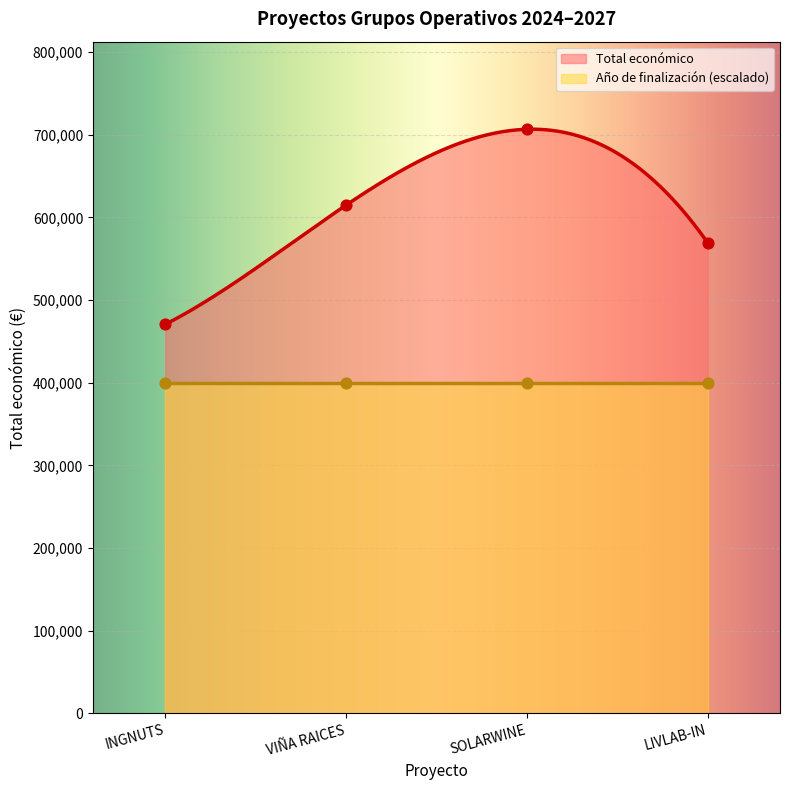

True or false: Total económico and Año de finalización (escalado) intersect in this chart.

False